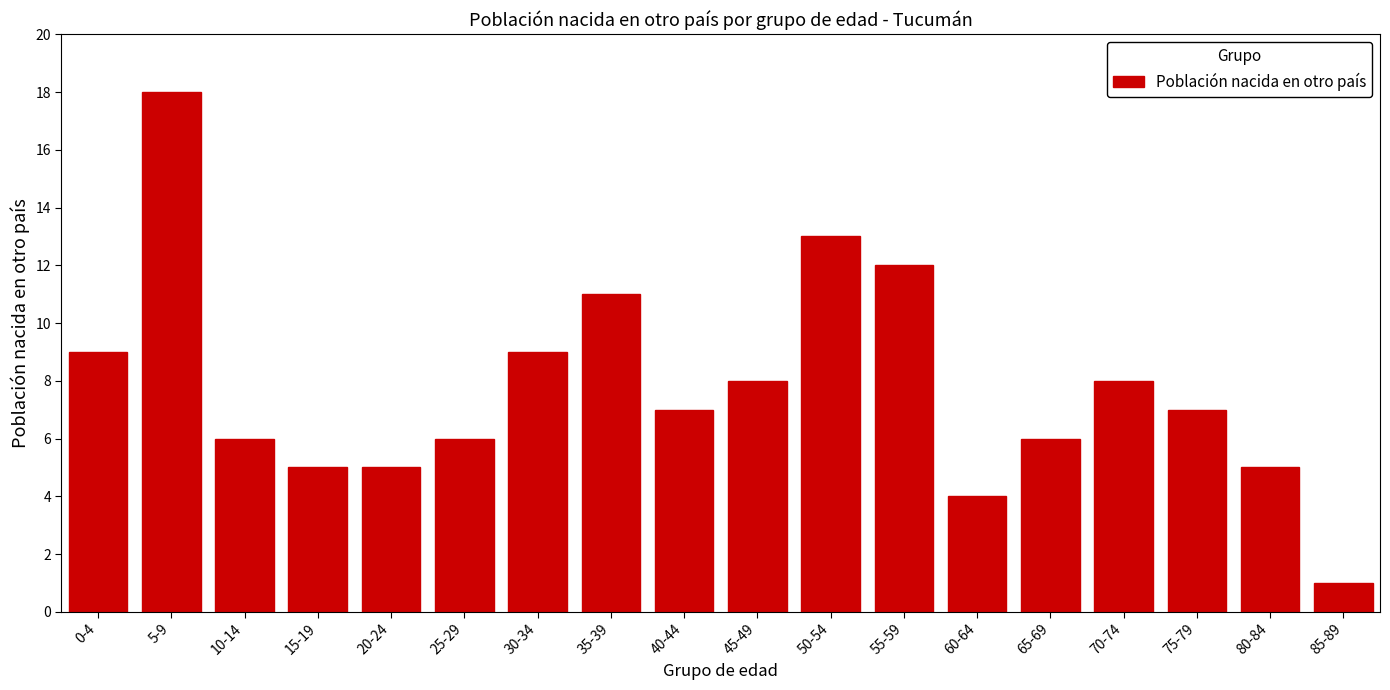

Reading left to right, transcribe all the data shown in this chart.

0-4=9	5-9=18	10-14=6	15-19=5	20-24=5	25-29=6	30-34=9	35-39=11	40-44=7	45-49=8	50-54=13	55-59=12	60-64=4	65-69=6	70-74=8	75-79=7	80-84=5	85-89=1